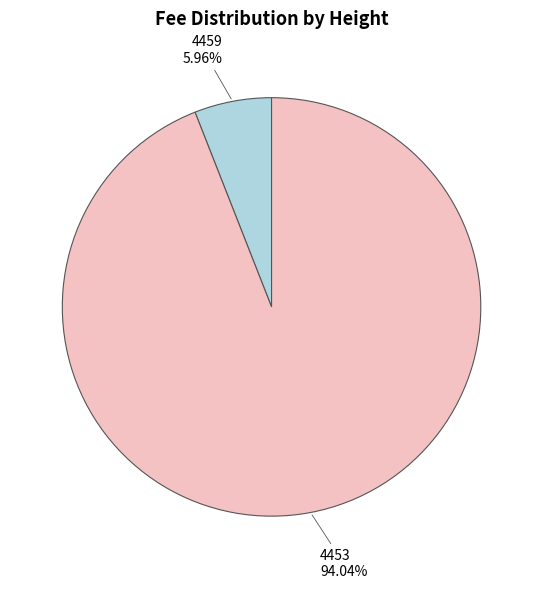

Is there a majority slice in this chart?

Yes